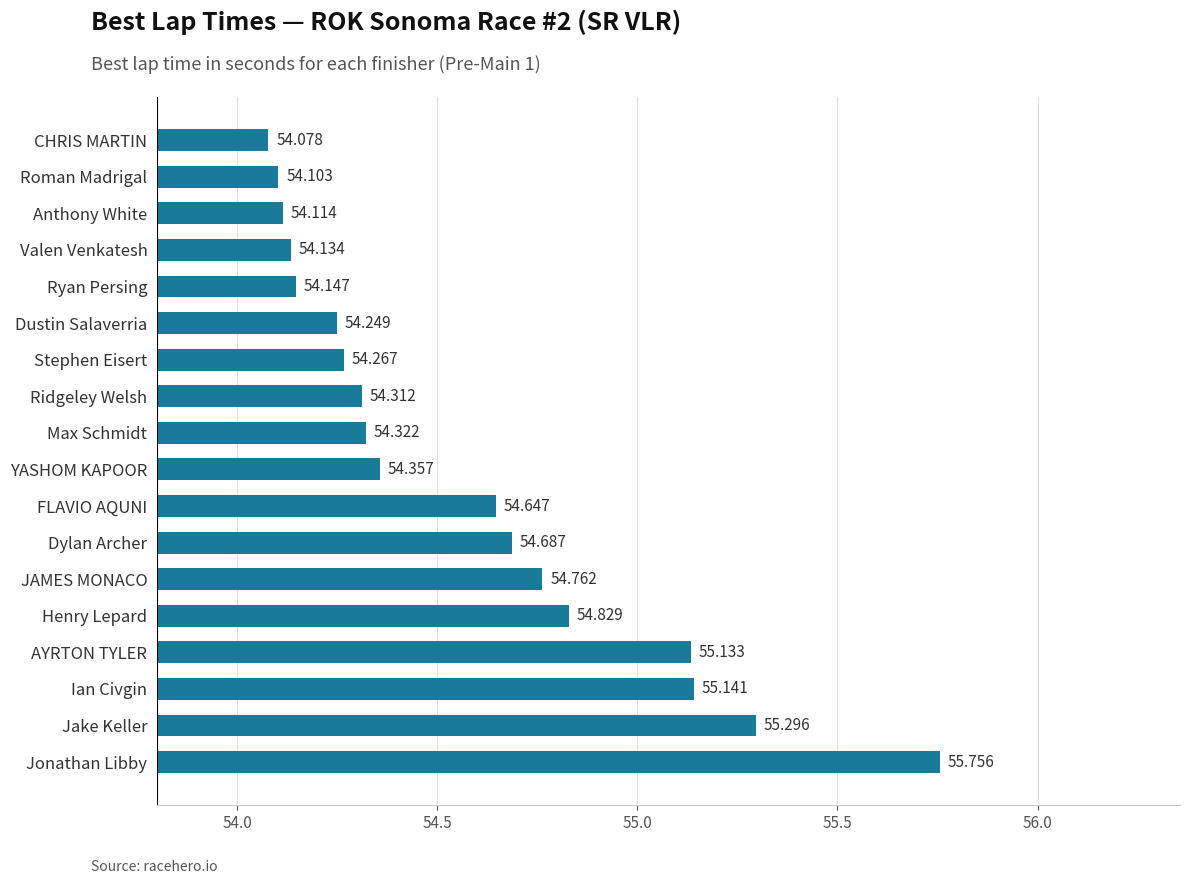

Where is the data nearest to the value 54?

CHRIS MARTIN